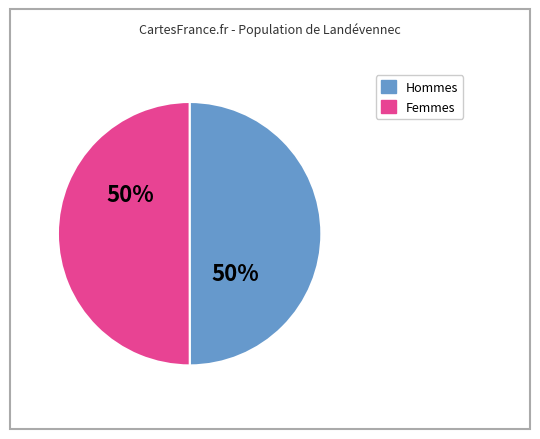

To the nearest percent, what is the average slice percentage?

50%